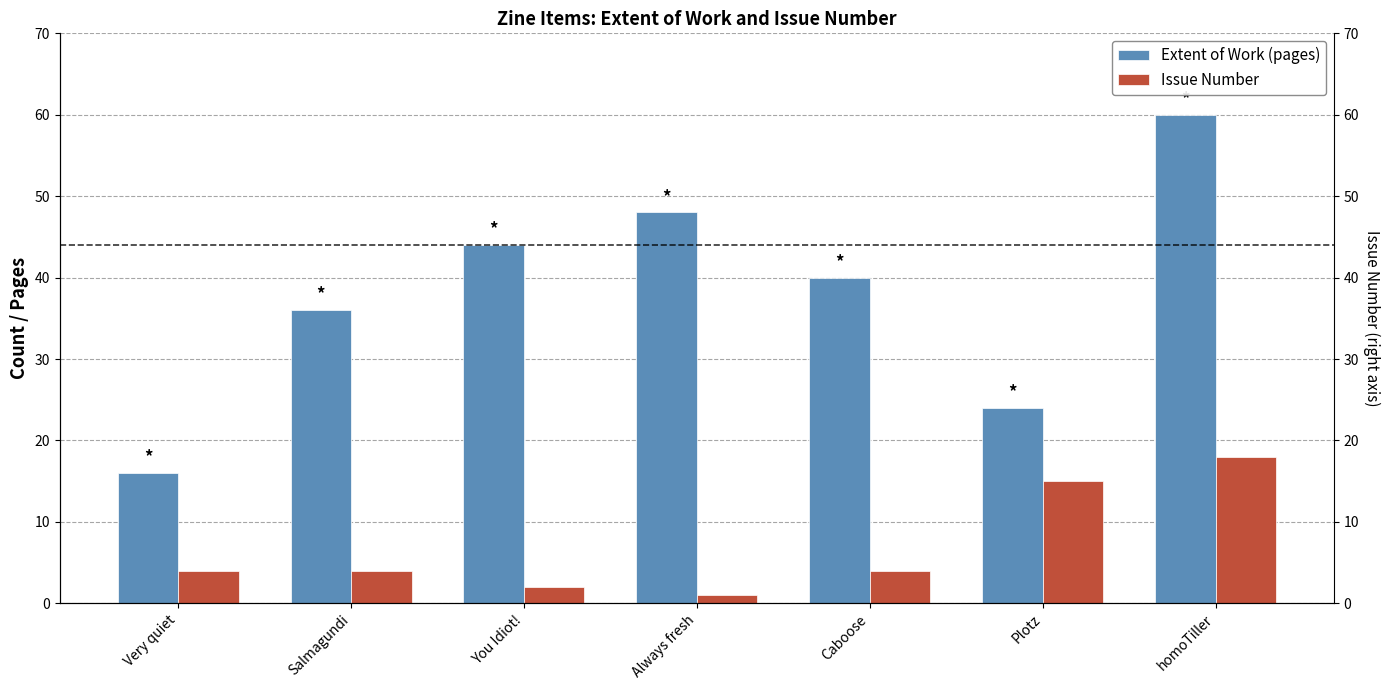

Rank the series by their average value, from lowest to highest.

Issue Number, Extent of Work (pages)